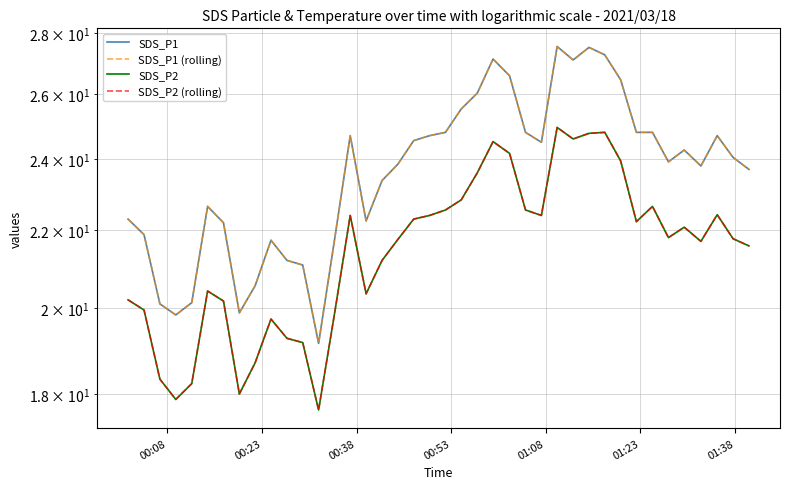

What are all the series names shown in the legend?

SDS_P1, SDS_P1 (rolling), SDS_P2, SDS_P2 (rolling)